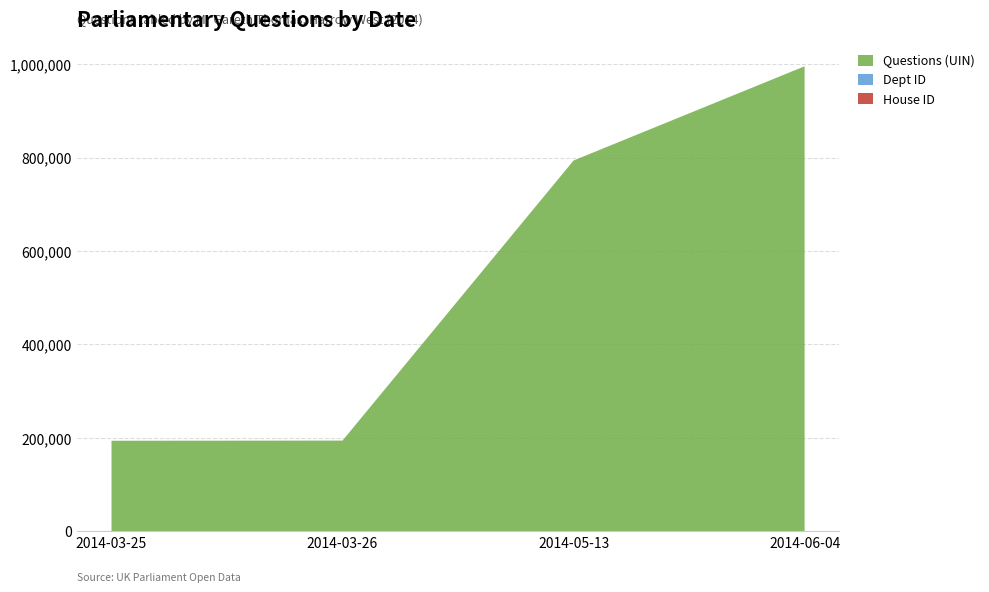

At which category is the sum across all series the highest?

2014-06-04